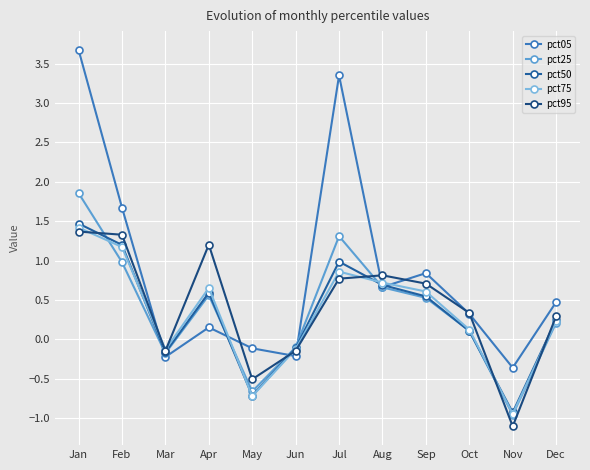

Reading left to right, what are all the values shown in this chart?

pct05: Jan=3.7	Feb=1.7	Mar=-0.2	Apr=0.2	May=-0.1	Jun=-0.2	Jul=3.4	Aug=0.7	Sep=0.8	Oct=0.3	Nov=-0.4	Dec=0.5
pct25: Jan=1.9	Feb=1.0	Mar=-0.2	Apr=0.6	May=-0.7	Jun=-0.1	Jul=1.3	Aug=0.7	Sep=0.5	Oct=0.1	Nov=-1.0	Dec=0.2
pct50: Jan=1.5	Feb=1.2	Mar=-0.2	Apr=0.6	May=-0.7	Jun=-0.1	Jul=1.0	Aug=0.7	Sep=0.5	Oct=0.1	Nov=-0.9	Dec=0.2
pct75: Jan=1.4	Feb=1.2	Mar=-0.1	Apr=0.7	May=-0.7	Jun=-0.1	Jul=0.9	Aug=0.7	Sep=0.6	Oct=0.1	Nov=-0.9	Dec=0.2
pct95: Jan=1.4	Feb=1.3	Mar=-0.1	Apr=1.2	May=-0.5	Jun=-0.1	Jul=0.8	Aug=0.8	Sep=0.7	Oct=0.3	Nov=-1.1	Dec=0.3